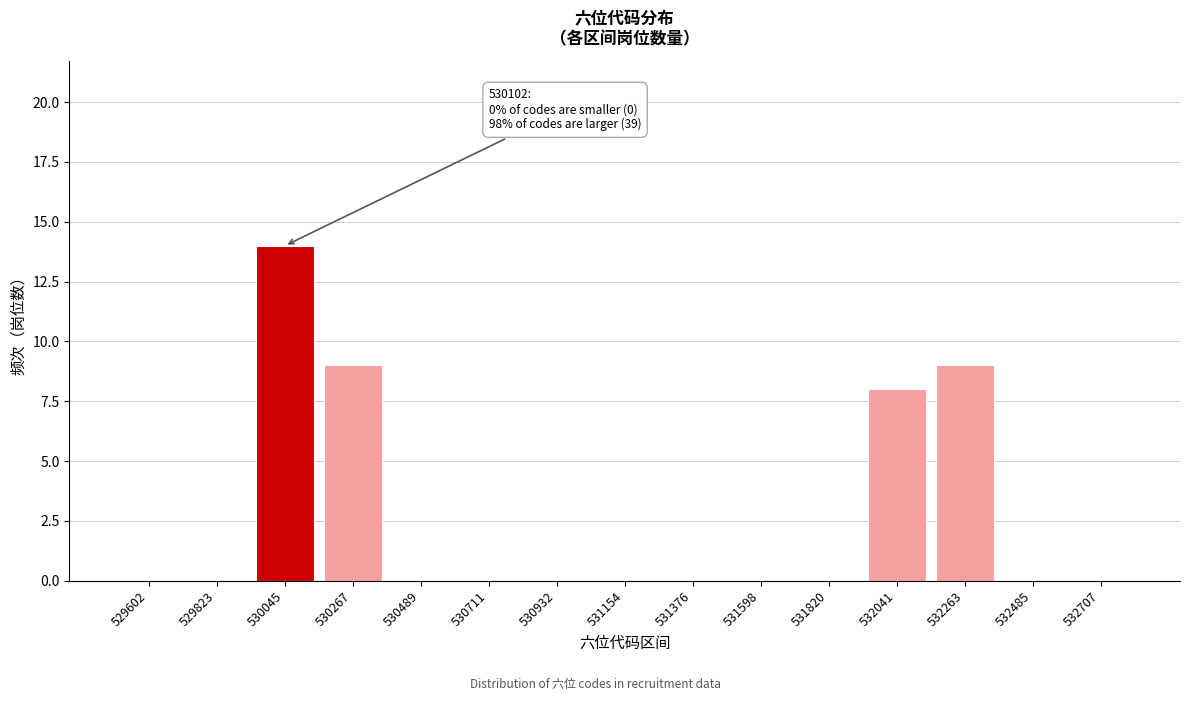

Reading right to left, list all the values displayed in this chart.

532707=0	532485=0	532263=9	532041=8	531820=0	531598=0	531376=0	531154=0	530932=0	530711=0	530489=0	530267=9	530045=14	529823=0	529602=0